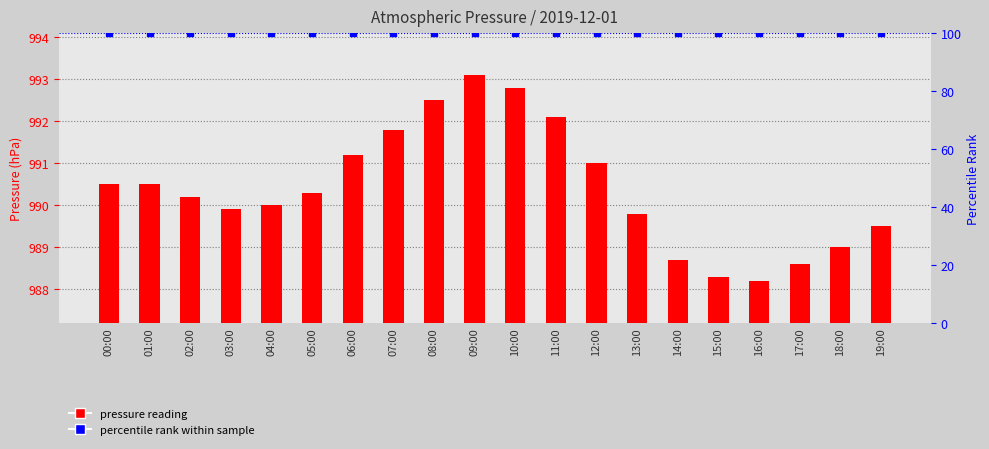

What is the sum of the percentile rank values at 15:00 and 05:00?

200.0